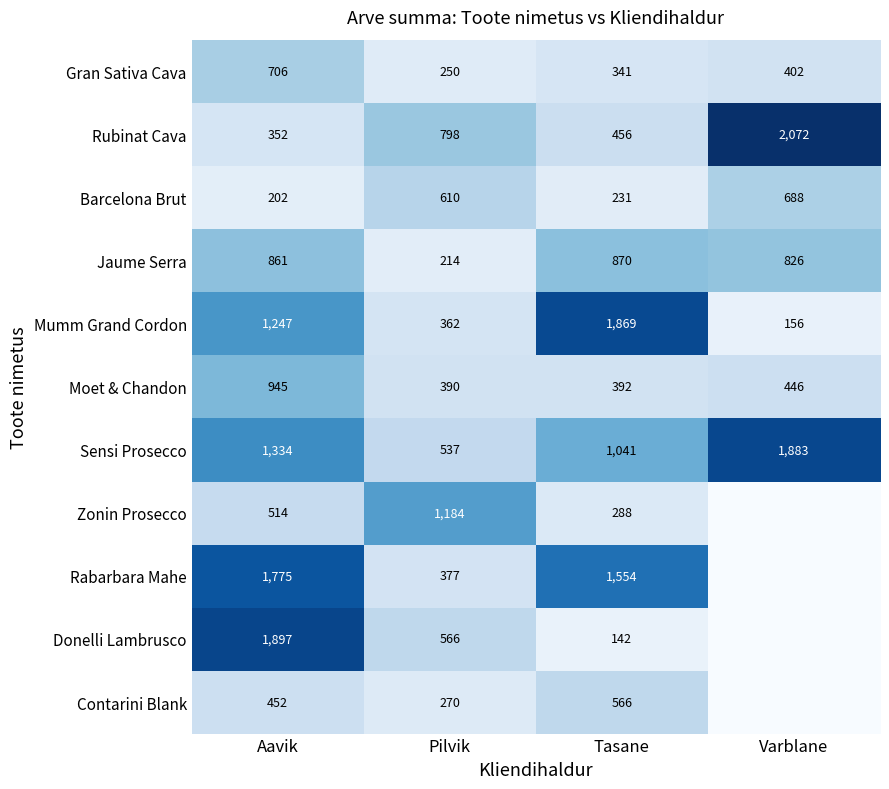

What is the sum of the Jaume Serra values at Pilvik and Varblane?

1040